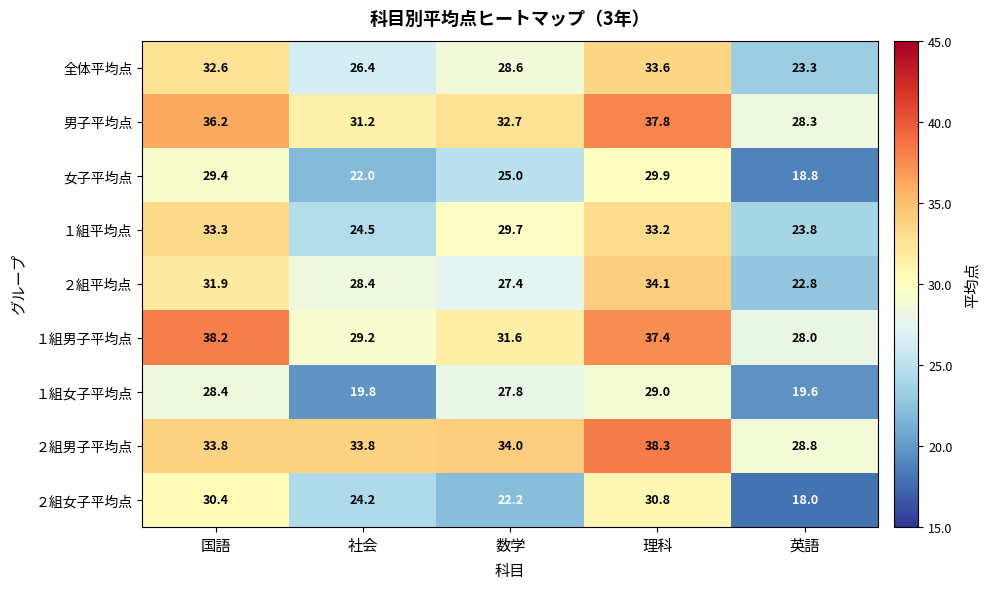

What is the lowest value of the 男子平均点 series?

28.3